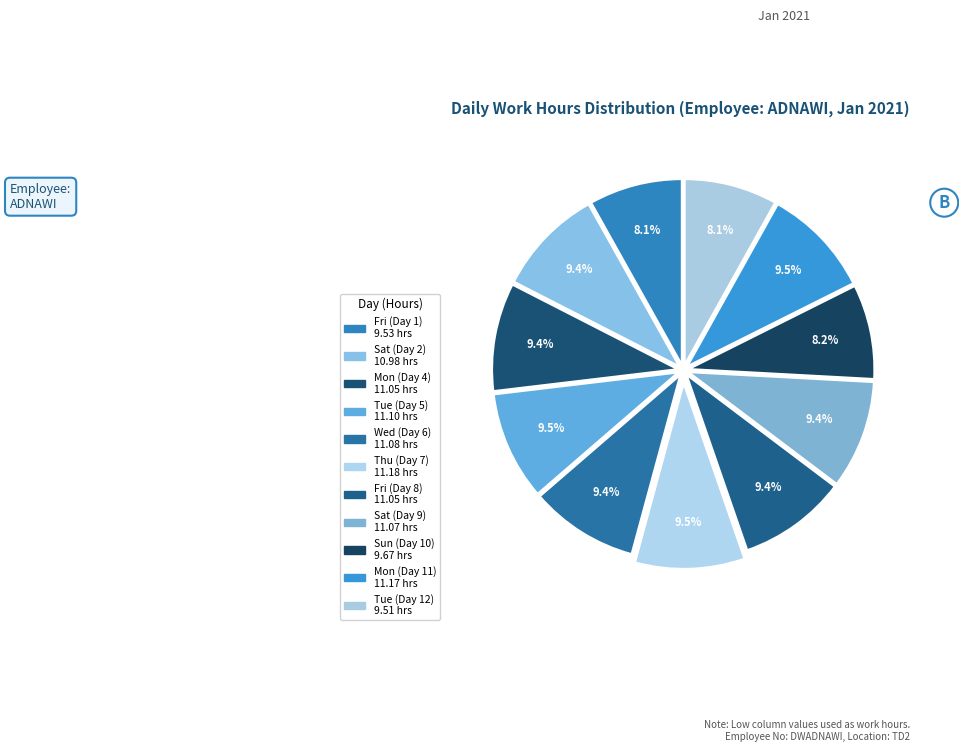

To the nearest percent, what is the average slice percentage?

9%